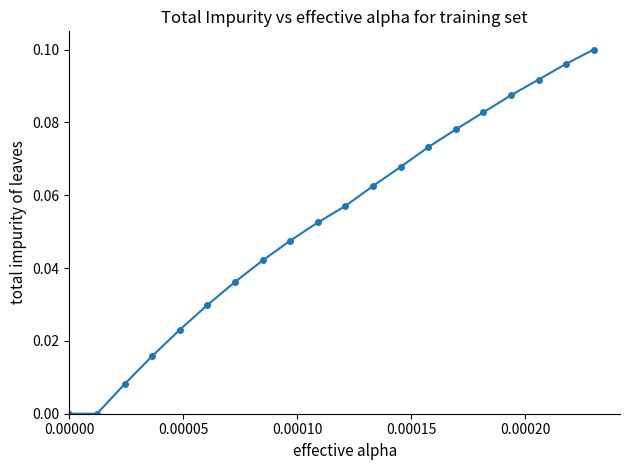

True or false: the data has more than 1 interior local peaks.

False